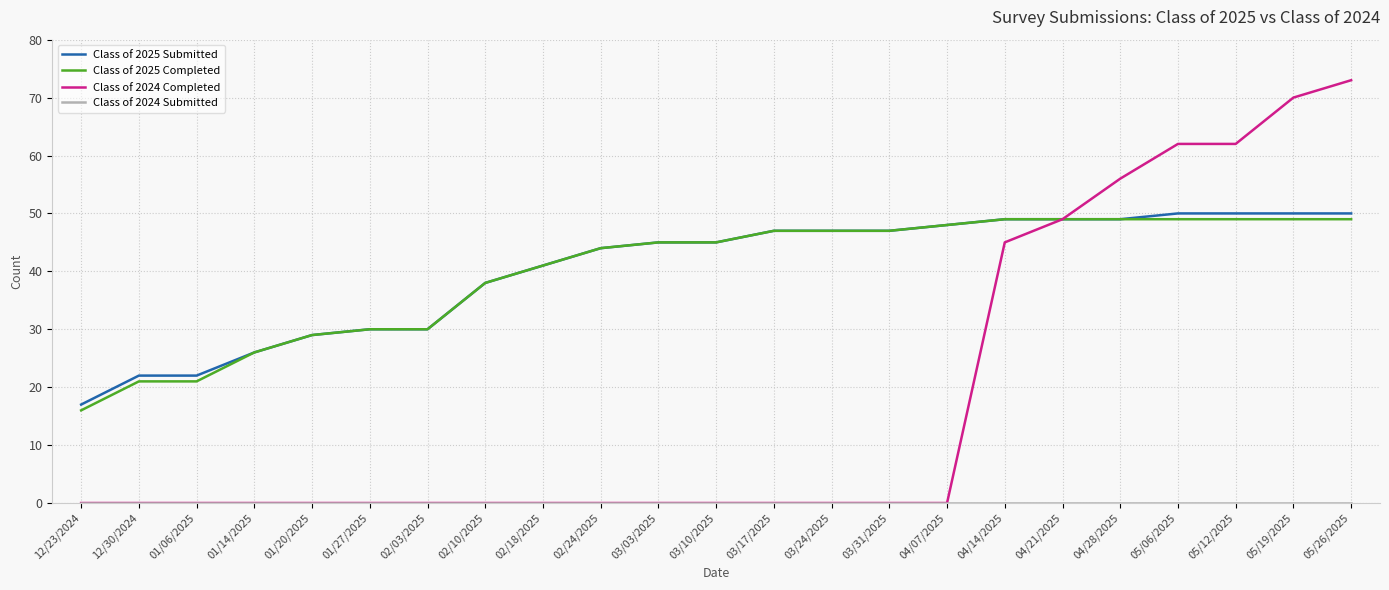

What is the spread (max minus min) of values at 05/12/2025?

62